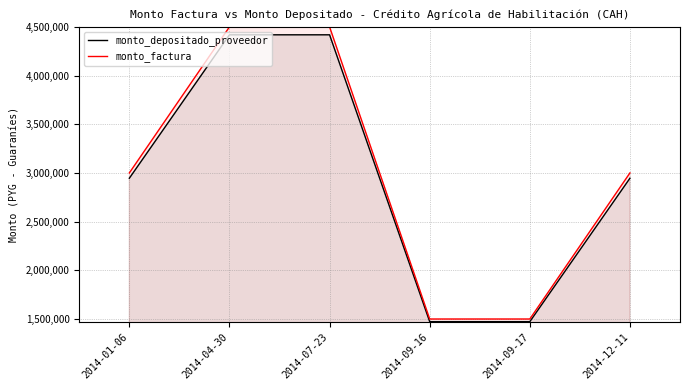

What is the difference between the highest and lowest values at 2014-01-06?

54286